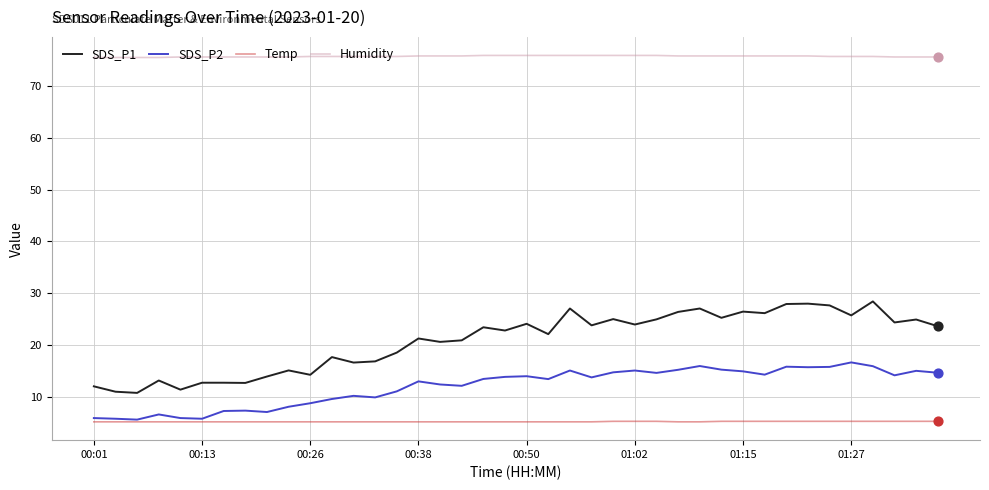

Which series has the largest range (max minus min)?

SDS_P1